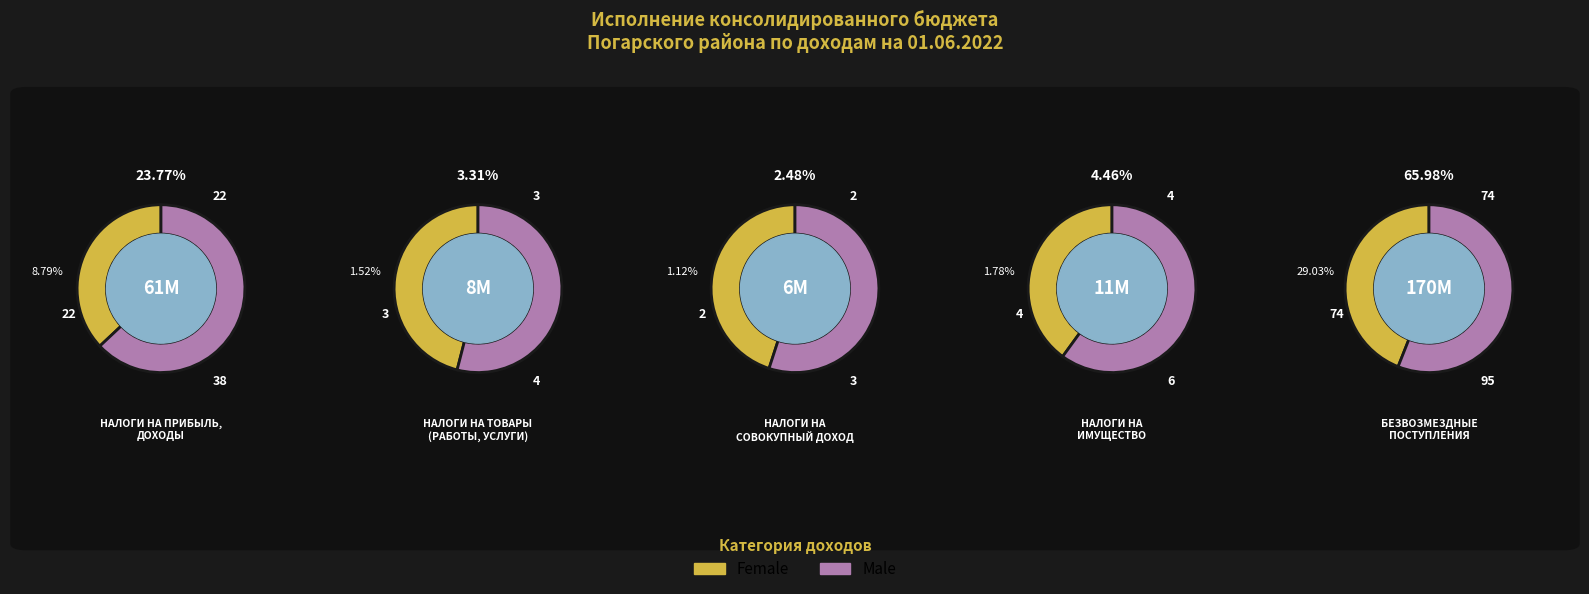

True or false: НАЛОГИ НА СОВОКУПНЫЙ ДОХОД accounts for 1% of the total.

False